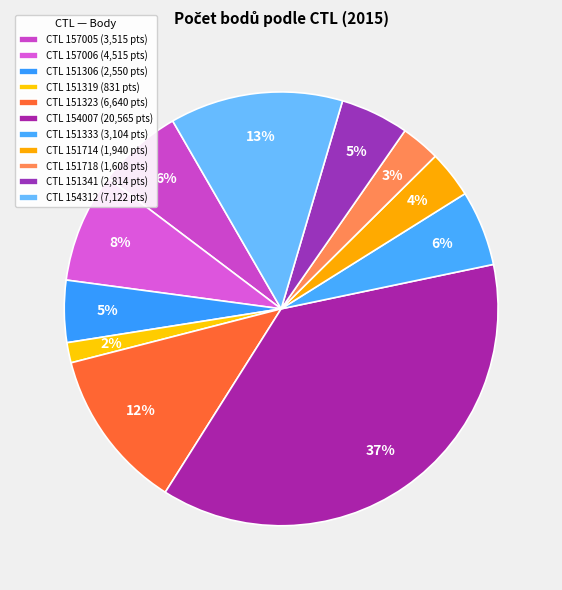

How many segments does this pie chart have?

11